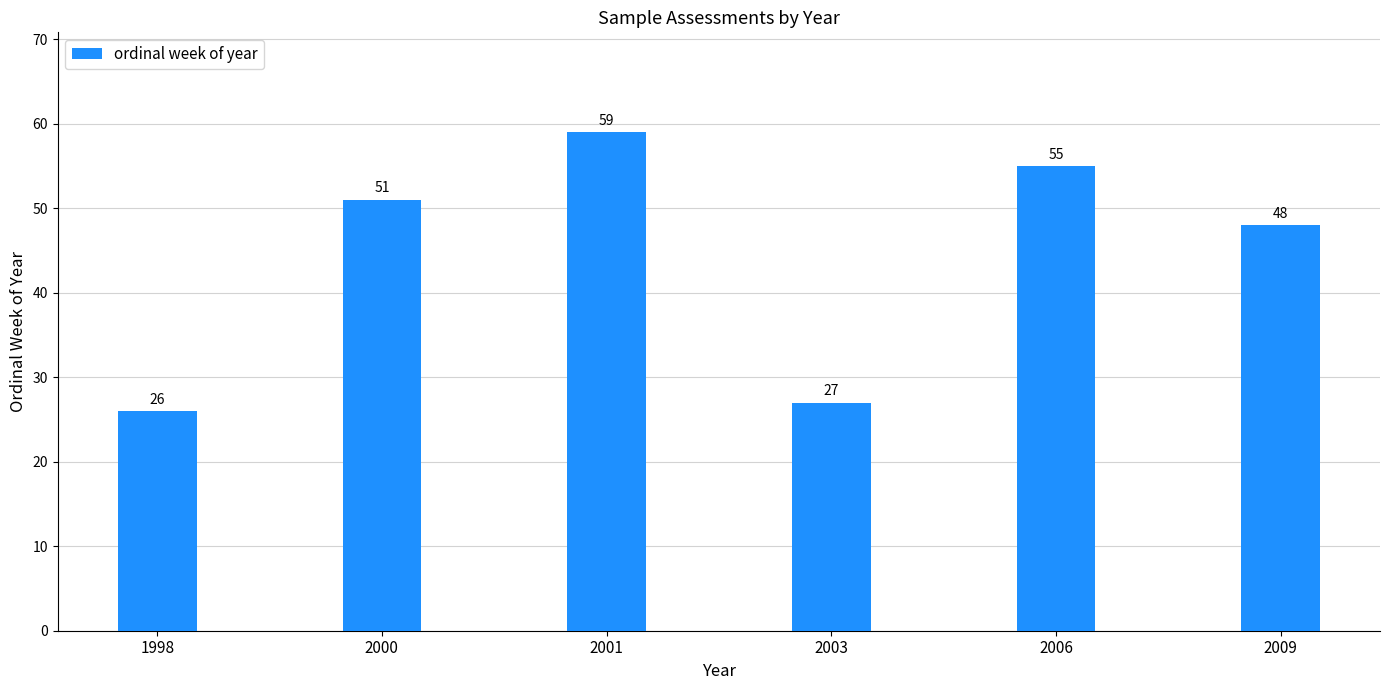

Does the chart contain any negative values?

No